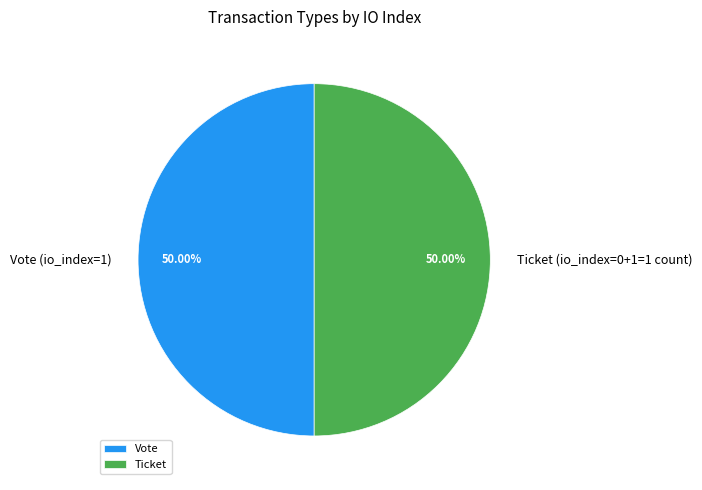

What is the ratio of the value at Vote to the value at Ticket?

1.0